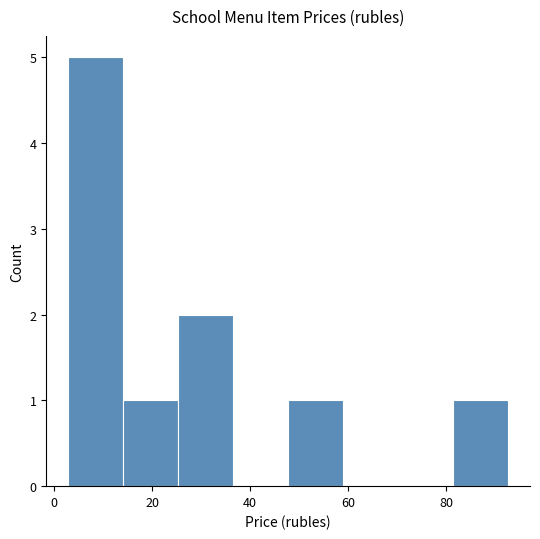

Reading left to right, list every bar in this chart as the range it spans on the x-axis followed by its height. Neither the bar edges nor the heights are printed on the chart, so give them approximately, as read against the axes.

2 to 14: 5
14 to 26: 1
26 to 36: 2
36 to 48: 0
48 to 58: 1
58 to 70: 0
70 to 82: 0
82 to 92: 1